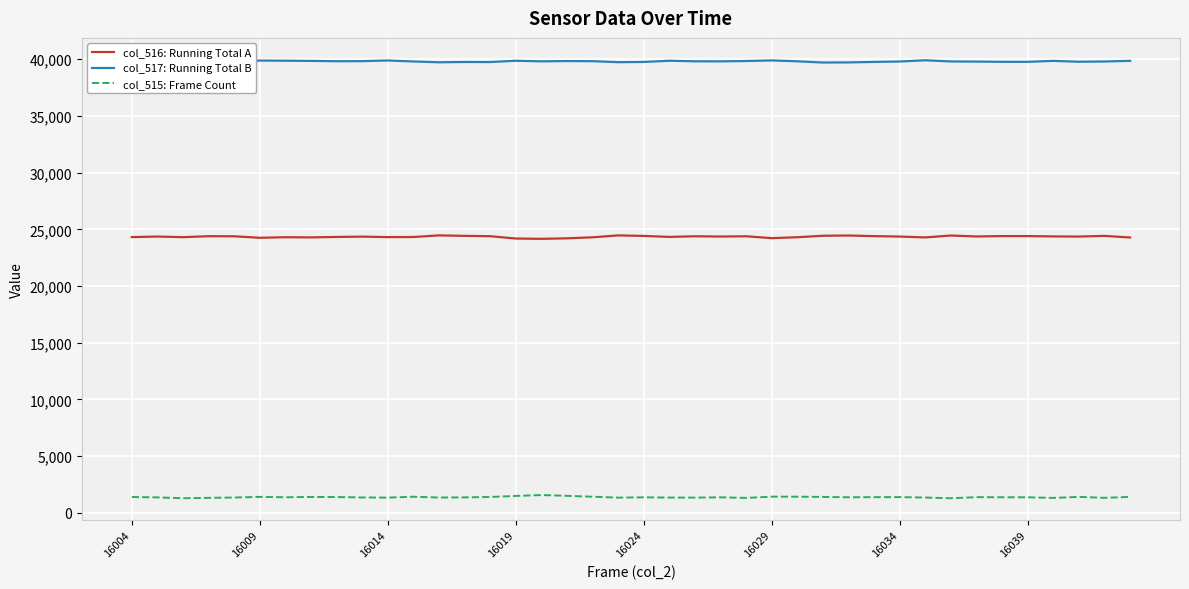

At which label is col_516: Running Total A closest to 24312?

16004